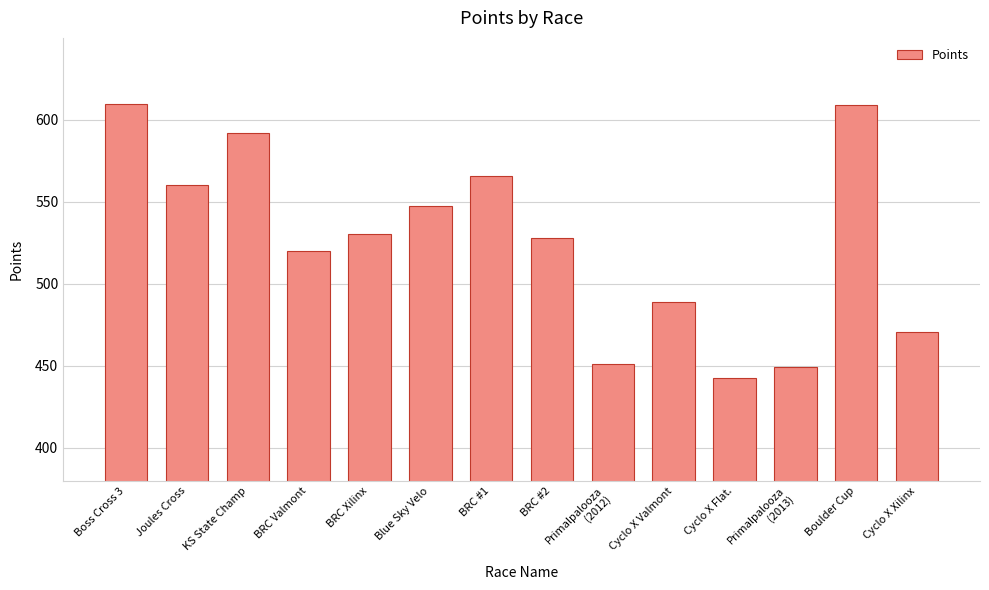

What is the average value?

526.1